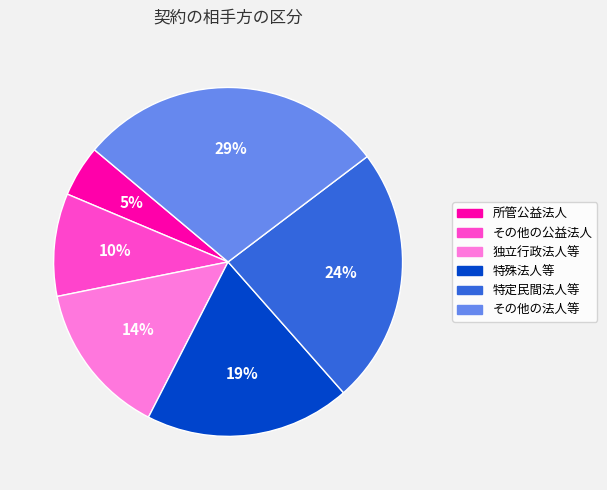

How many slices are in this pie chart?

6